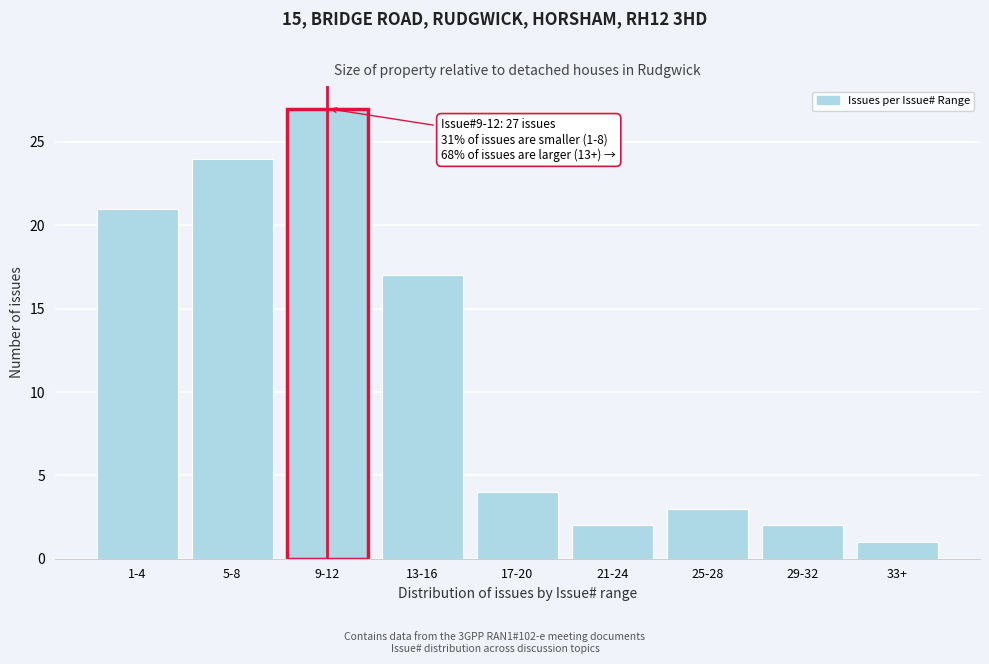

Reading left to right, extract all data points from this chart.

1-4=21	5-8=24	9-12=27	13-16=17	17-20=4	21-24=2	25-28=3	29-32=2	33+=1